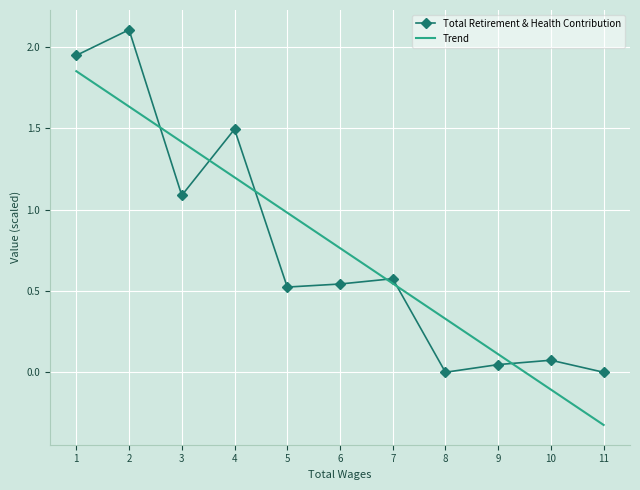

In Total Retirement & Health Contribution, how many points are lower than both neighbors (excluding endpoints)?

3